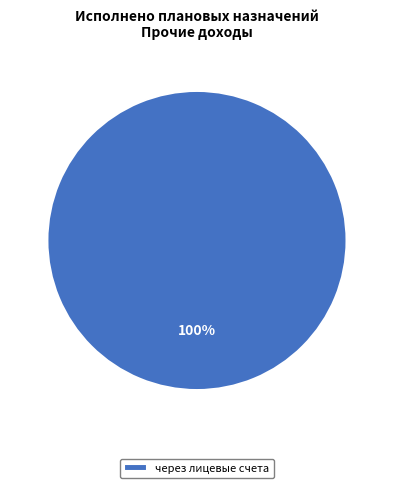

Count the number of slices in the pie.

1